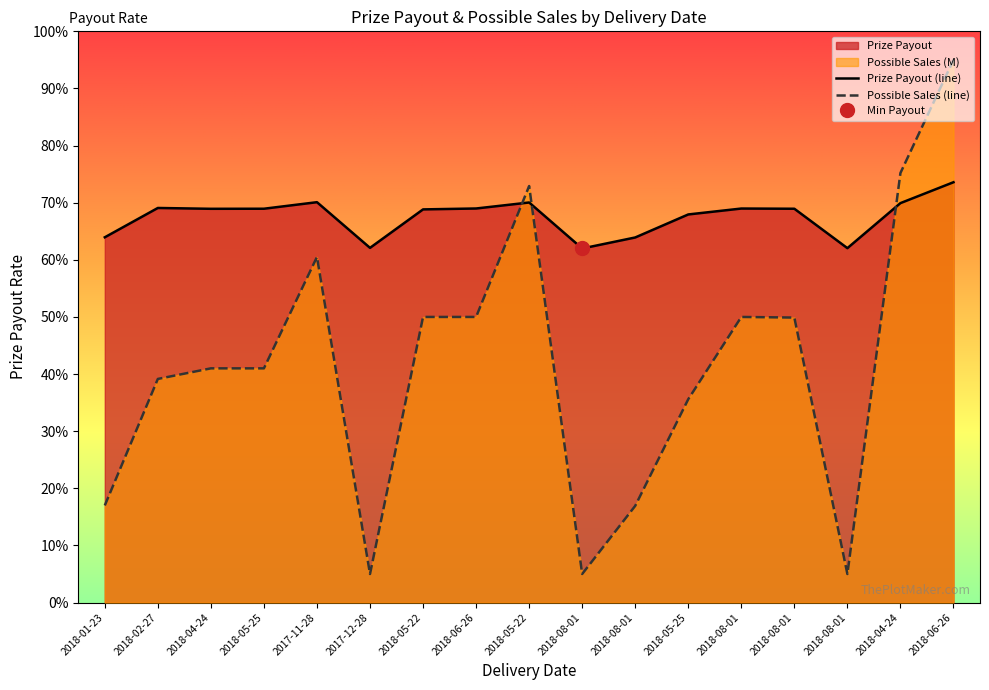

What is the label of the 9th point from the left?

2018-05-22